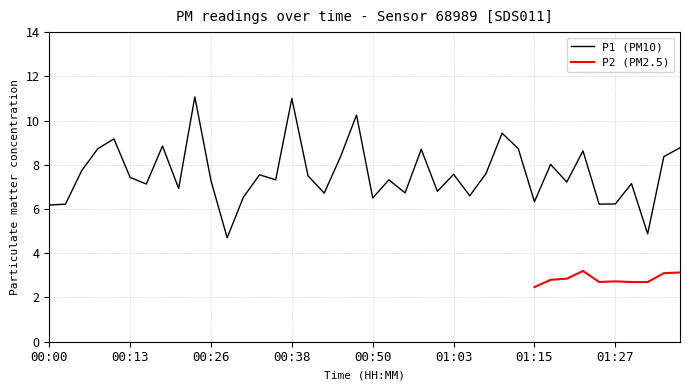

Where does the data first go above 7?

00:05